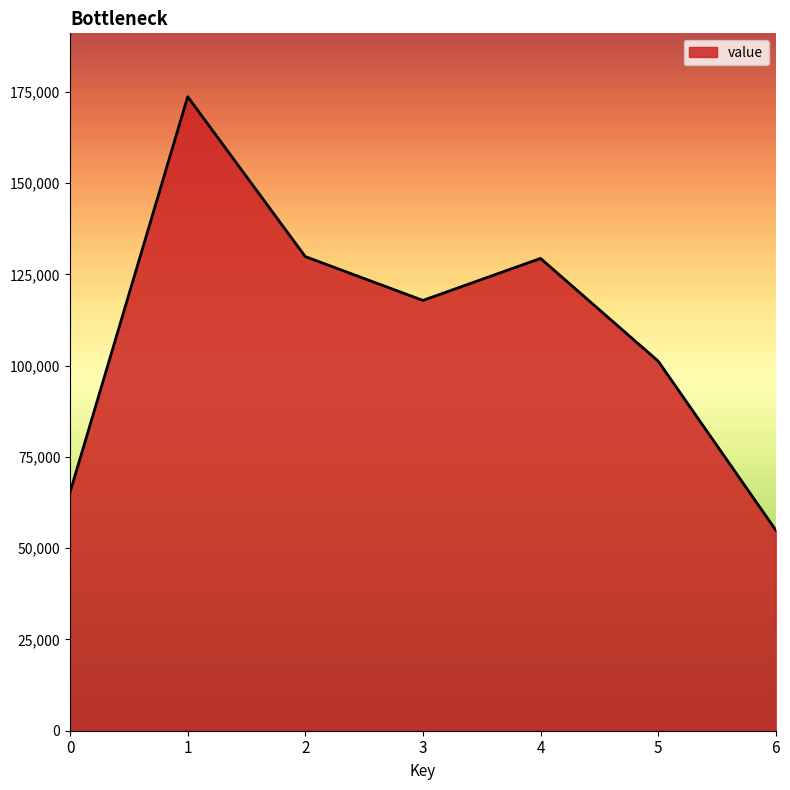

The chart shows a value of 79492 at 2. True or false?

False